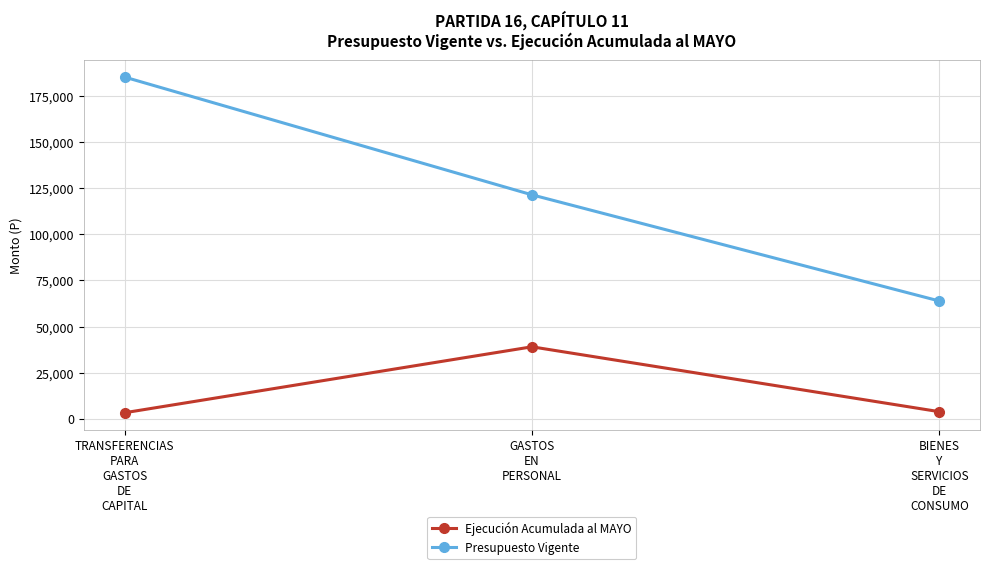

At which label does Presupuesto Vigente first exceed 121491?

TRANSFERENCIAS
PARA
GASTOS
DE
CAPITAL